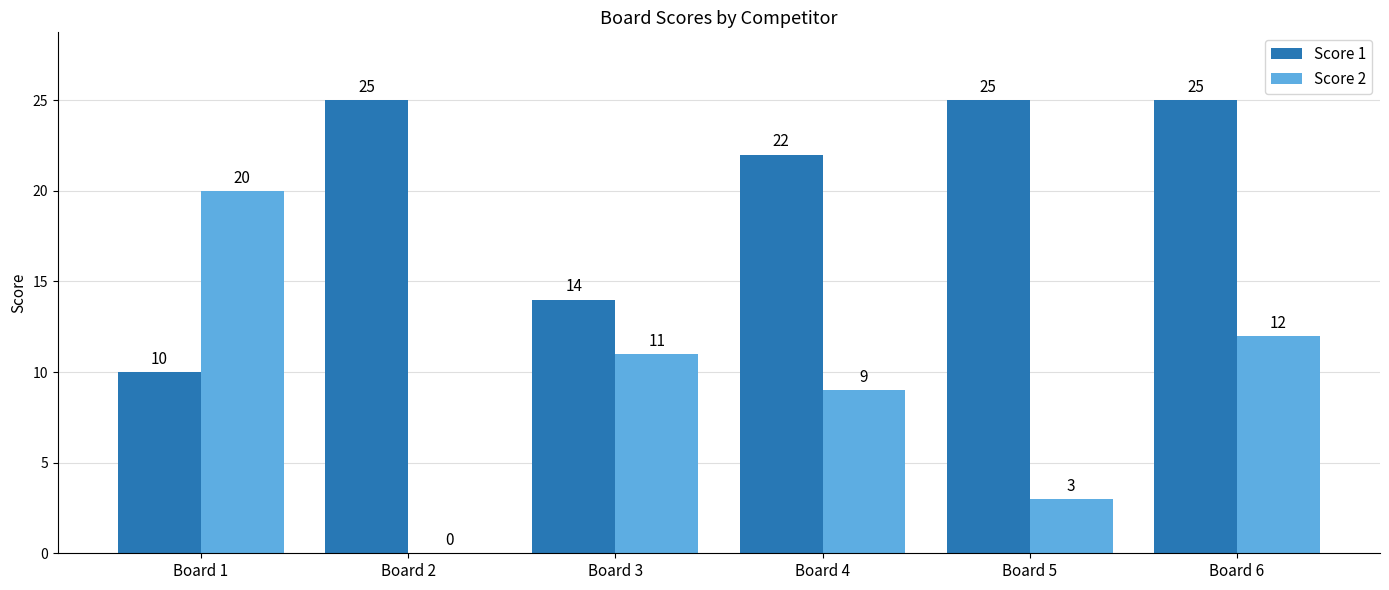

At which label does Score 2 reach its peak?

Board 1